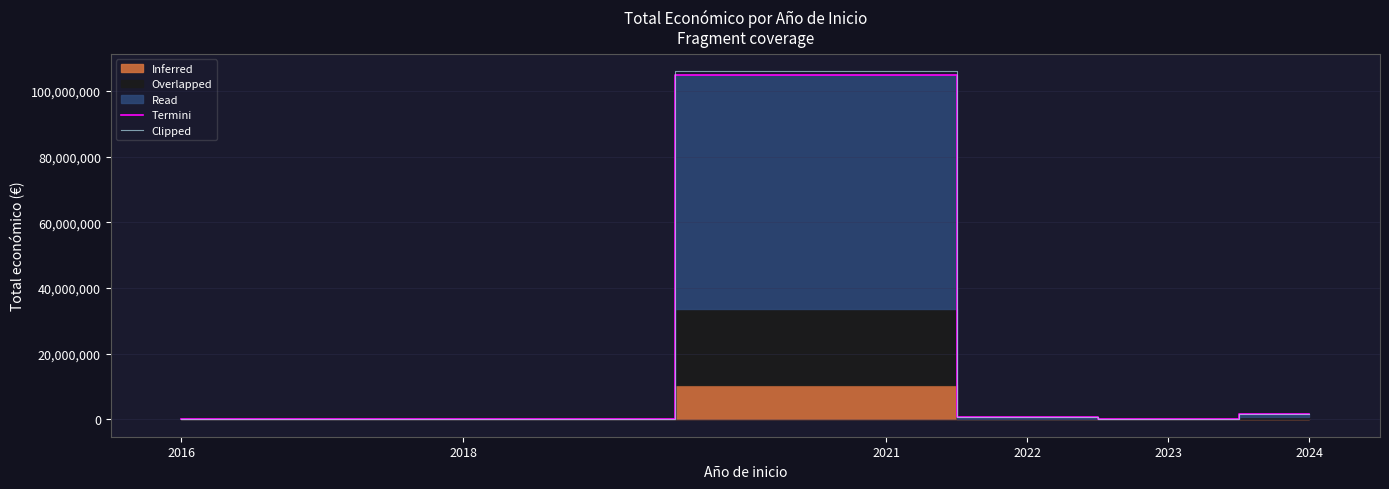

True or false: Clipped and Termini intersect in this chart.

False